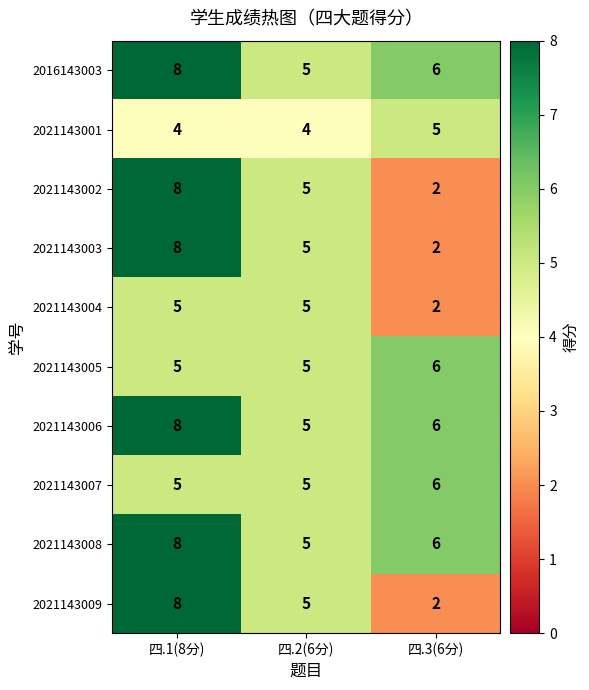

Which category has the lowest value in the 2021143003 series?

四.3(6分)